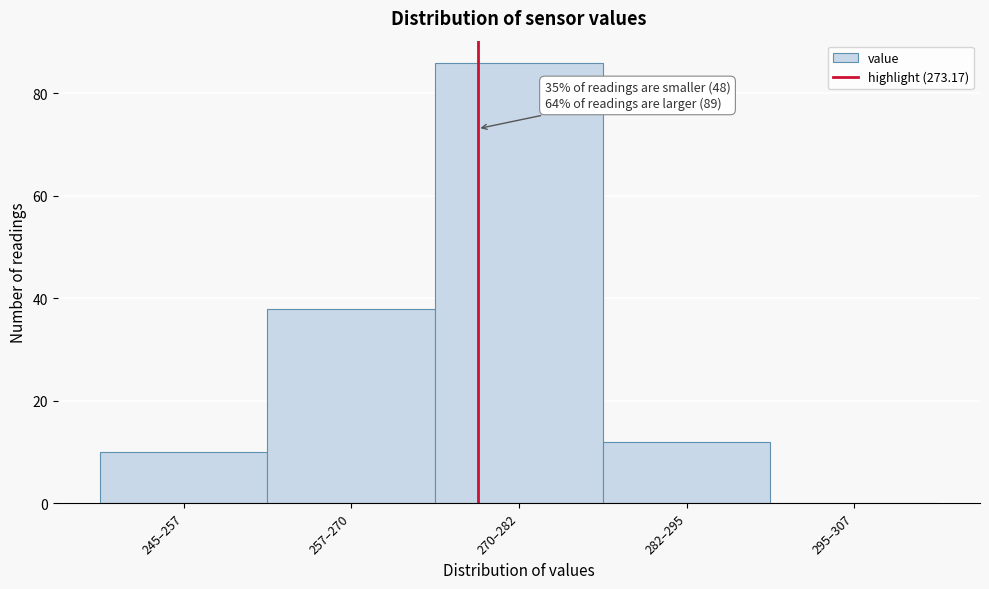

Reading left to right, list all the values displayed in this chart.

245–257=10	257–270=38	270–282=86	282–295=12	295–307=0